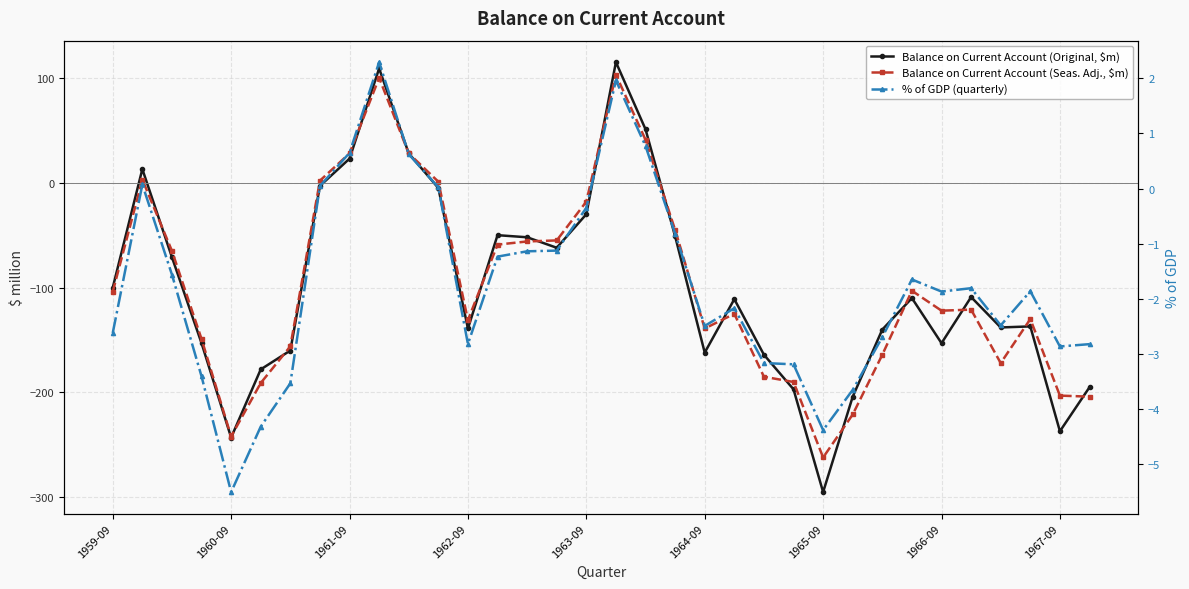

True or false: Balance on Current Account (Original, $m) has more than 1 points higher than both neighbors.

True